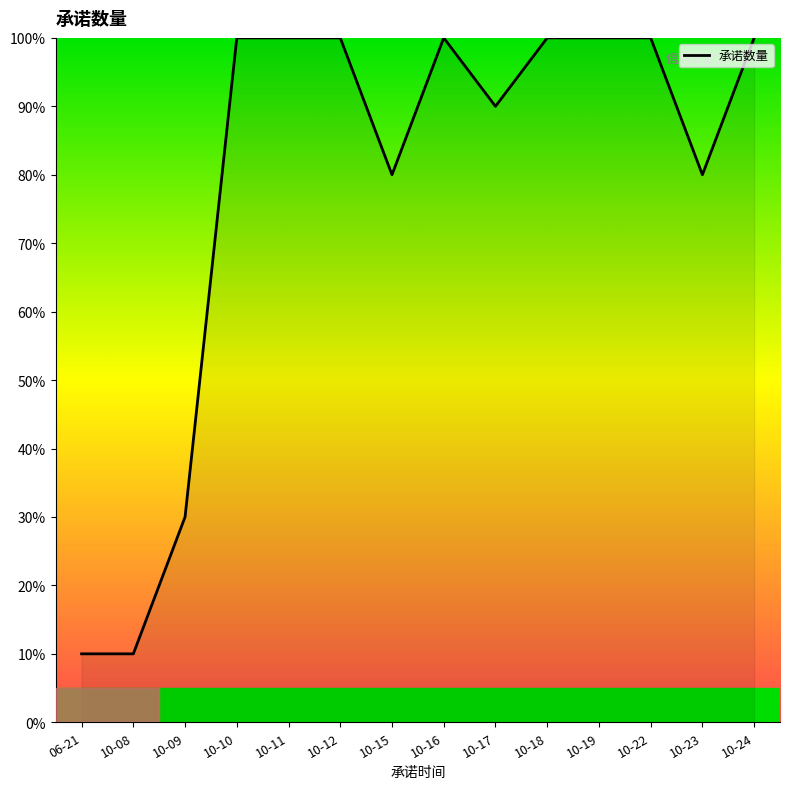

What is the difference between the maximum and second lowest values?

90